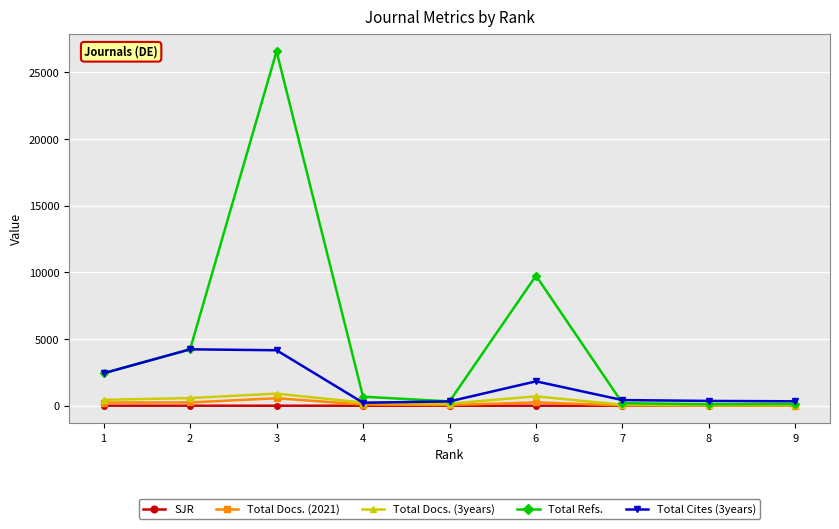

Reading right to left, list all the values displayed in this chart.

SJR: 1=2.0	2=1.9	3=1.1	4=0.6	5=0.5	6=0.5	7=0.3	8=0.0	9=0.0
Total Docs. (2021): 1=239.0	2=246.0	3=564.0	4=91.0	5=51.0	6=252.0	7=23.0	8=19.0	9=9.0
Total Docs. (3years): 1=441.0	2=576.0	3=907.0	4=237.0	5=155.0	6=703.0	7=72.0	8=29.0	9=36.0
Total Refs.: 1=2436.0	2=4230.0	3=26576.0	4=678.0	5=325.0	6=9750.0	7=190.0	8=116.0	9=130.0
Total Cites (3years): 1=2436.0	2=4230.0	3=4160.0	4=225.0	5=325.0	6=1829.0	7=424.0	8=360.0	9=332.0